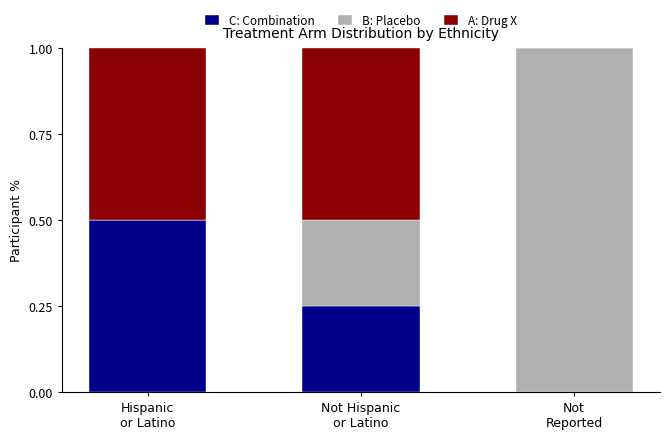

What is the maximum value for C: Combination?

0.5